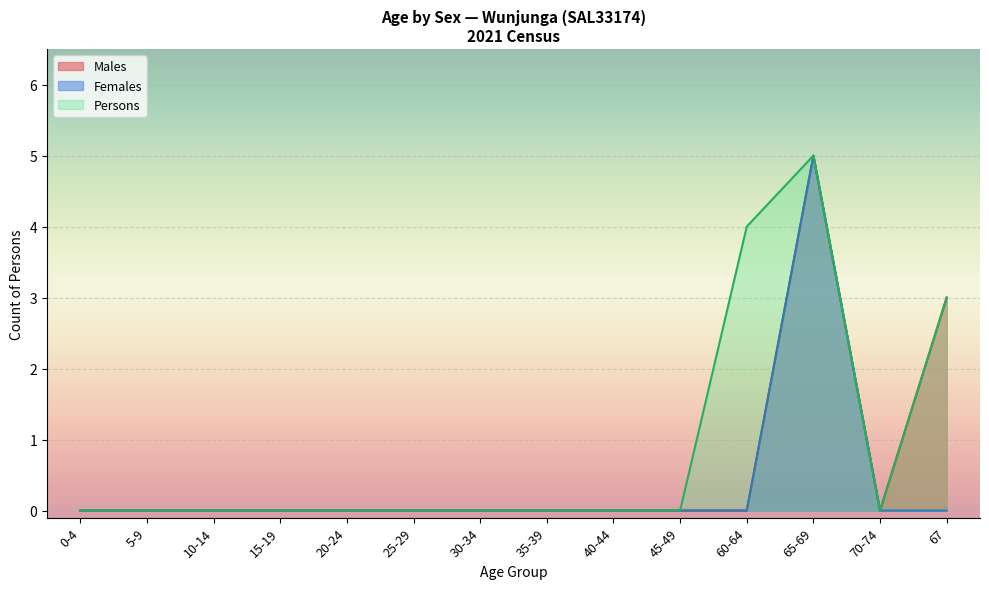

Which series has the largest total across all categories?

Persons